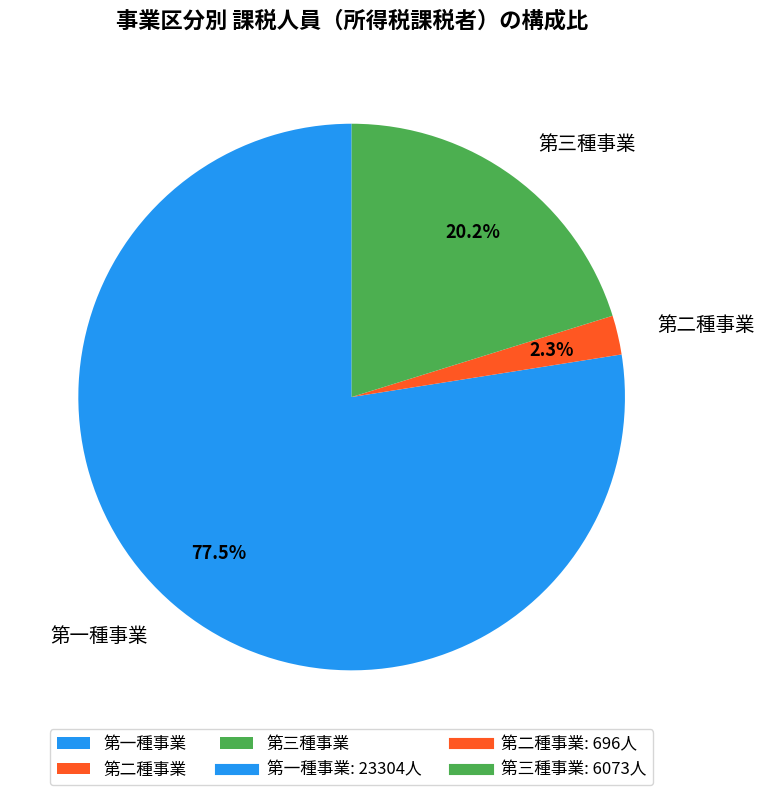

To the nearest percent, what is the combined percentage of 第二種事業 and 第一種事業?

80%